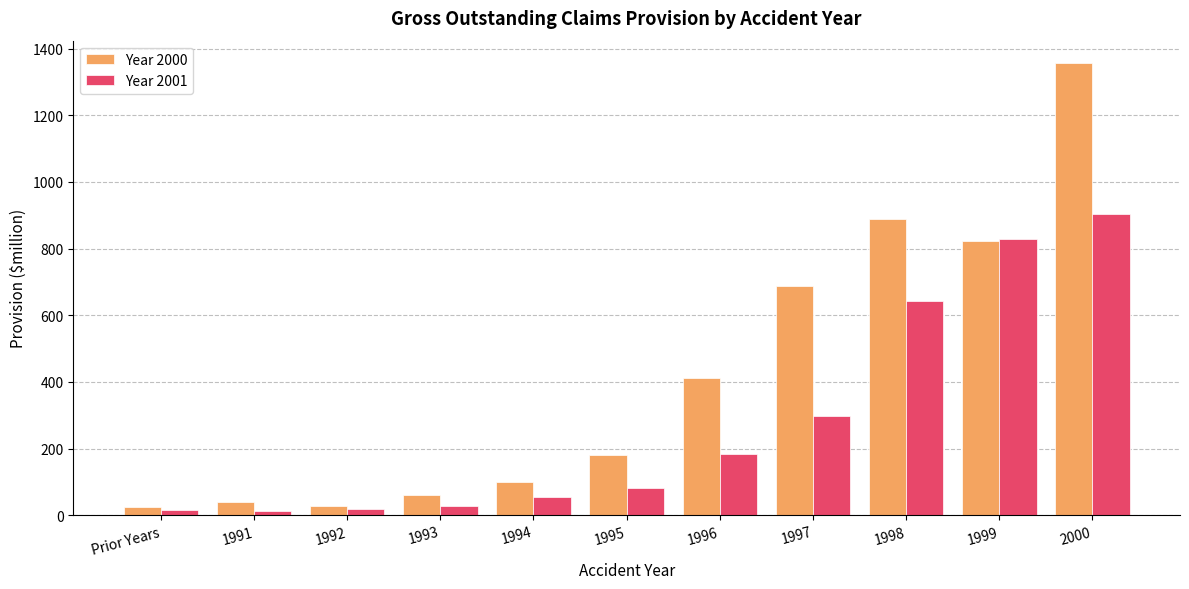

What position from the right is 1995?

6